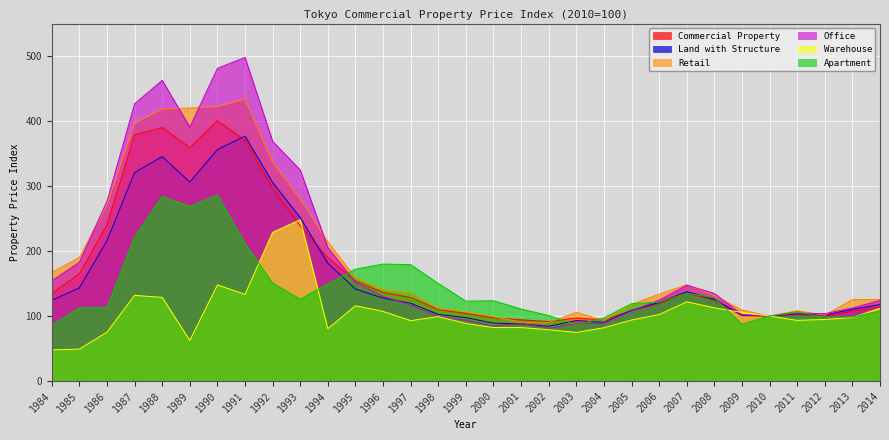

The Apartment series shows 64.4 at 1985. True or false?

False